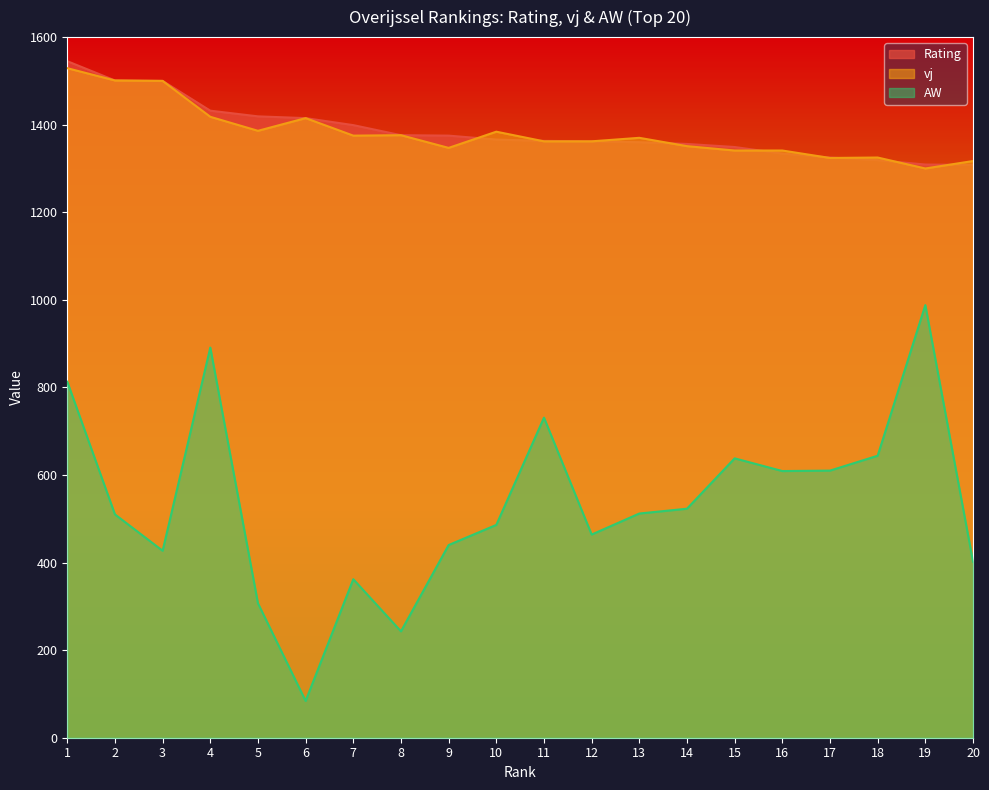

What is the sum of all vj values?

27624